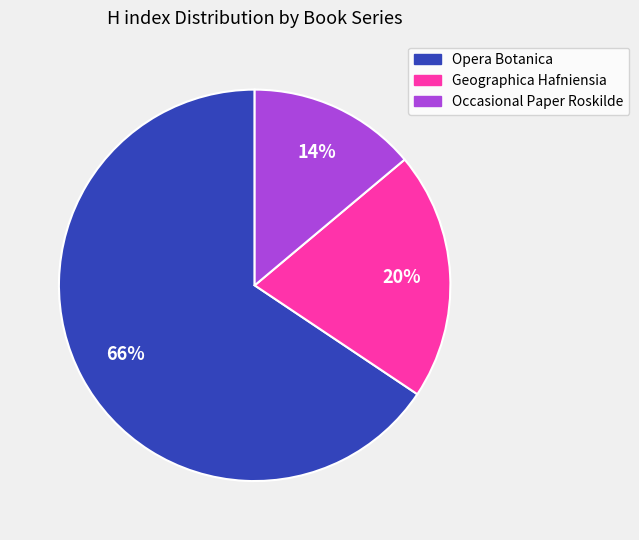

To the nearest percent, what is the difference between the Occasional Paper Roskilde and Opera Botanica slice percentages?

52%